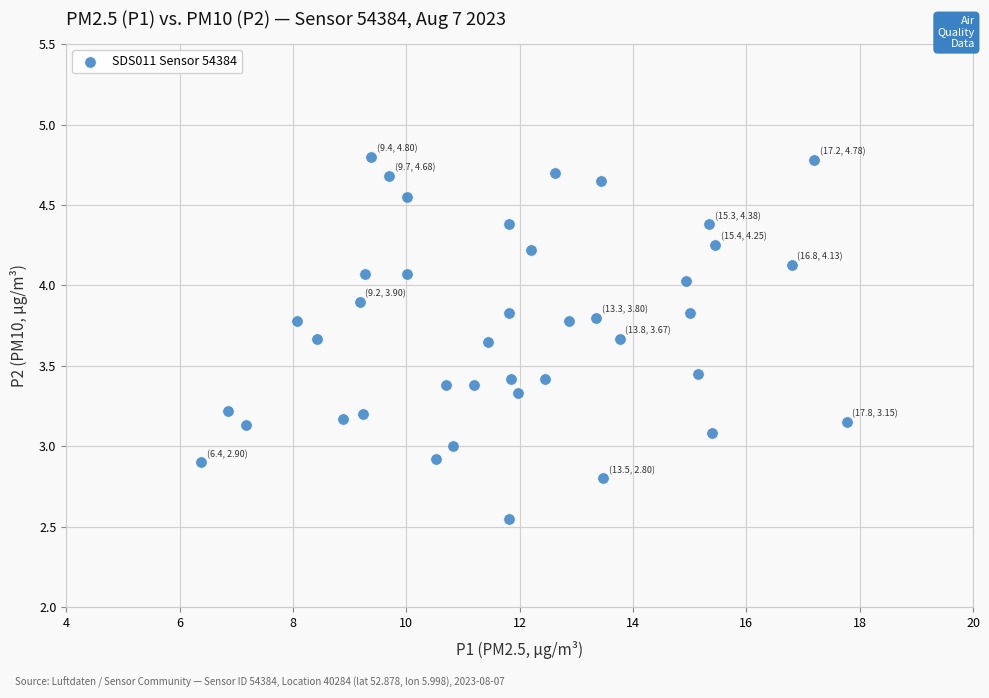

What is the range of X values (max minus min)?

11.4